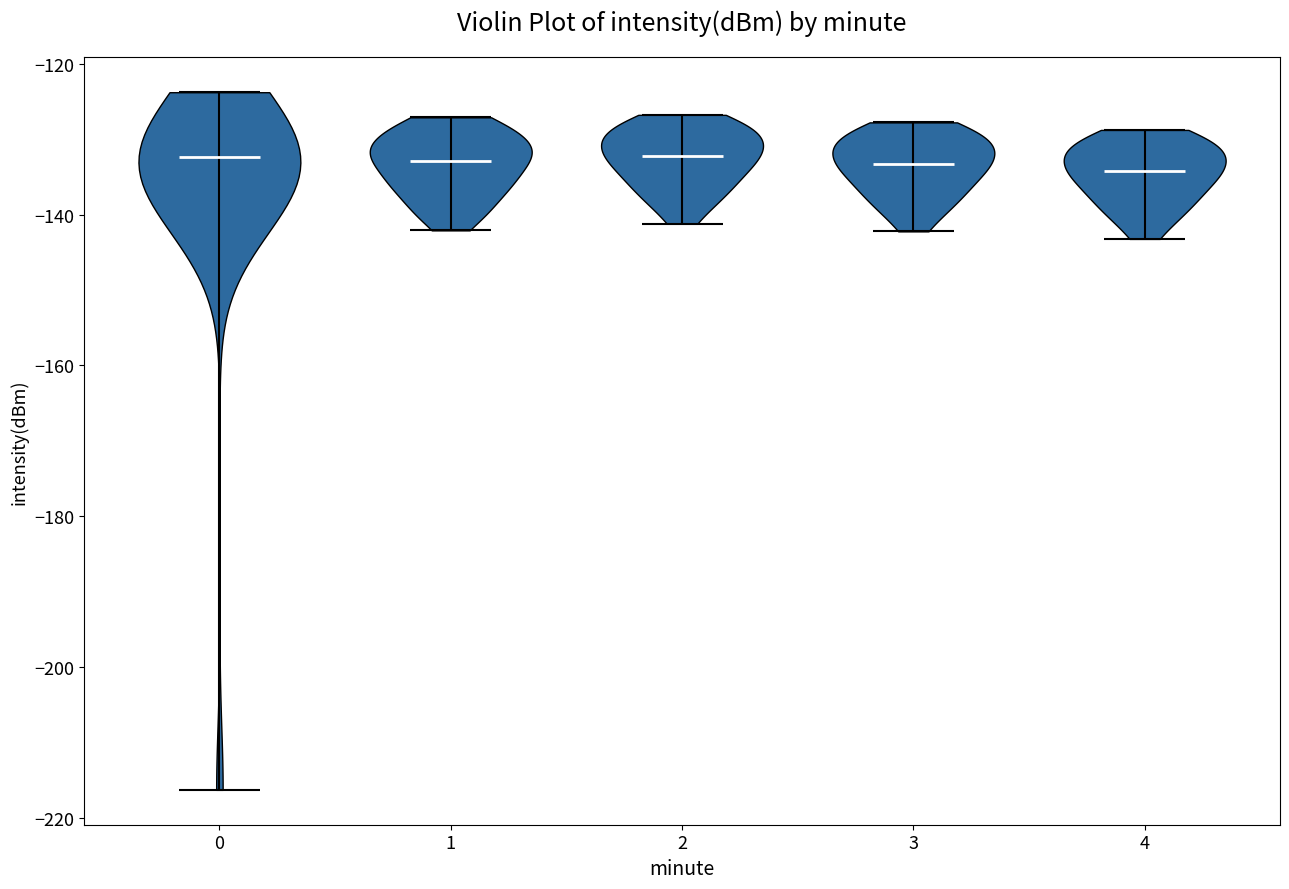

Reading left to right, read every violin against the y-axis: where its median line is, and the lowest and highest points it reaches. The values are not printed on the chart, so give them approximately, as read against the axis.

0: median line -132, lowest point -216, highest point -124
1: median line -132, lowest point -142, highest point -128
2: median line -132, lowest point -142, highest point -126
3: median line -134, lowest point -142, highest point -128
4: median line -134, lowest point -144, highest point -128